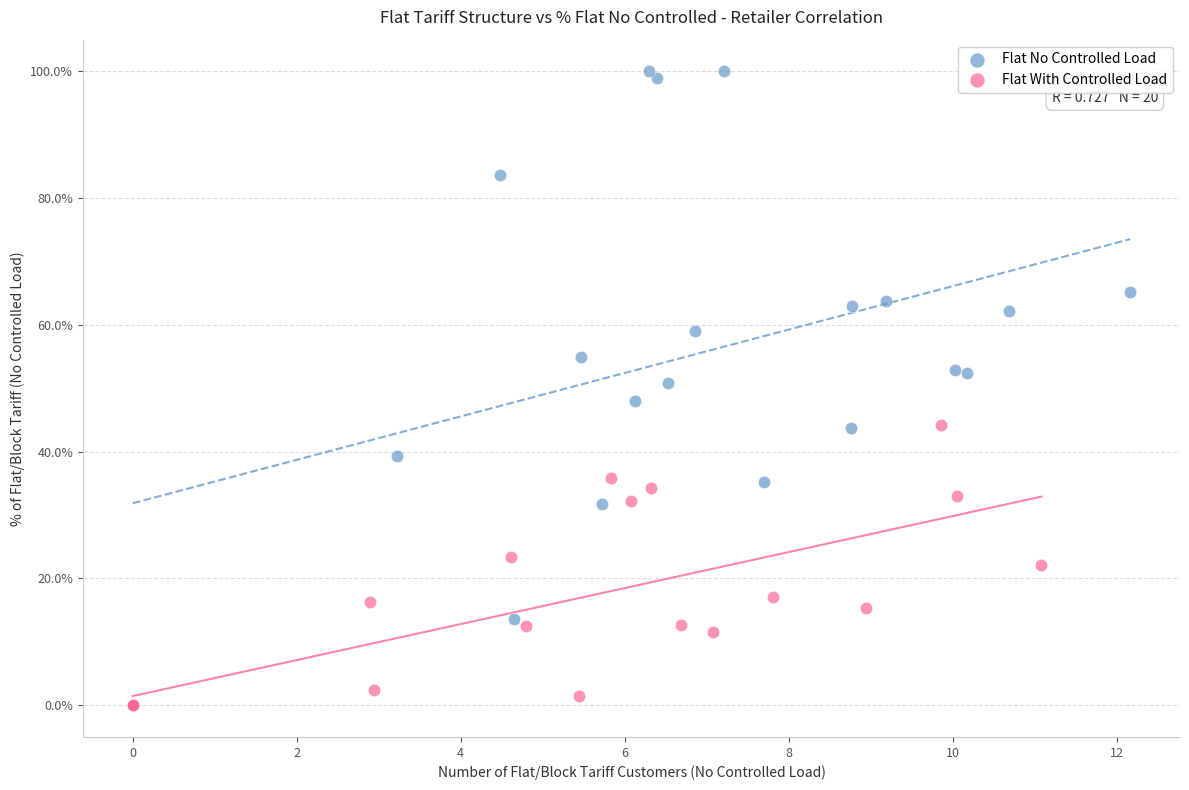

Which series has the widest spread of Y values?

Flat No Controlled Load